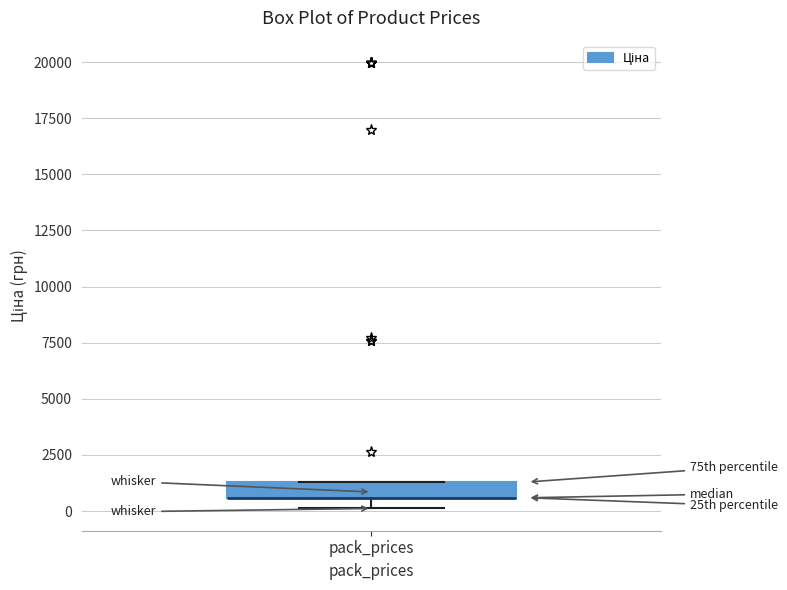

Where is the upper edge of the box for pack_prices on the y-axis? The values are not printed on the chart, so give them approximately, as read against the axis.

1500